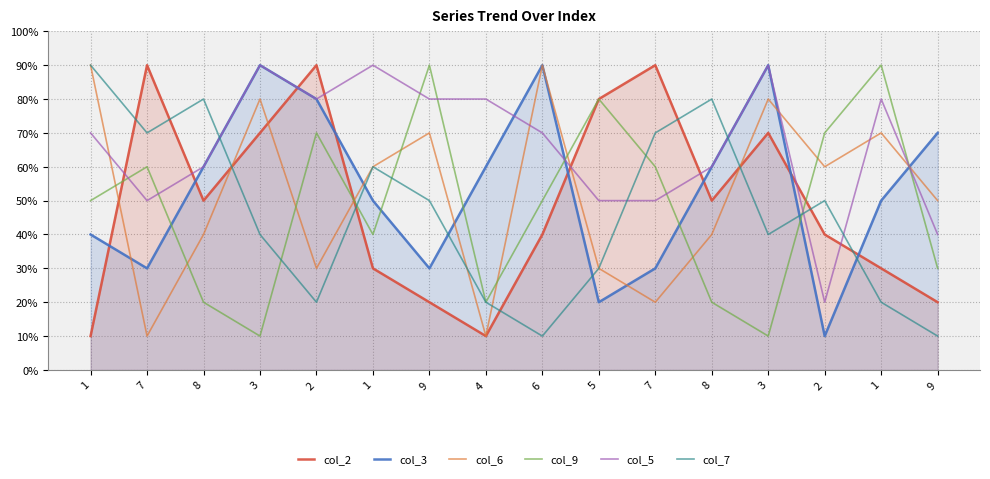

At which label is col_6 closest to 5?

9